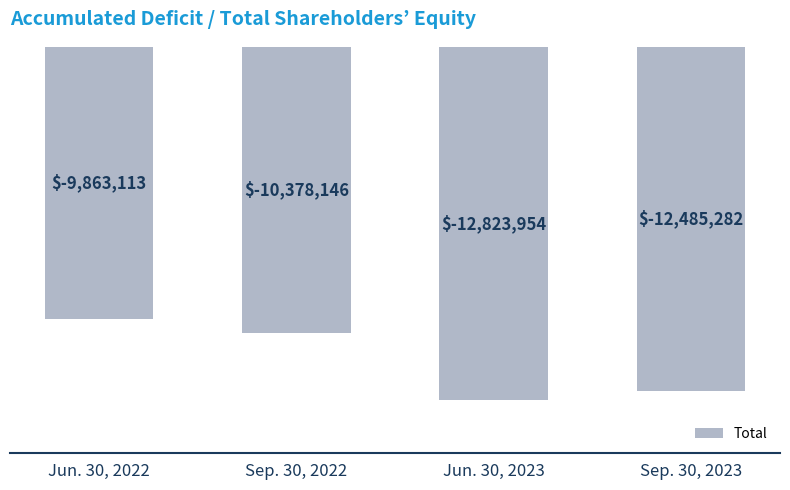

Is it true that the value at Sep. 30, 2023 is -12485282?

True